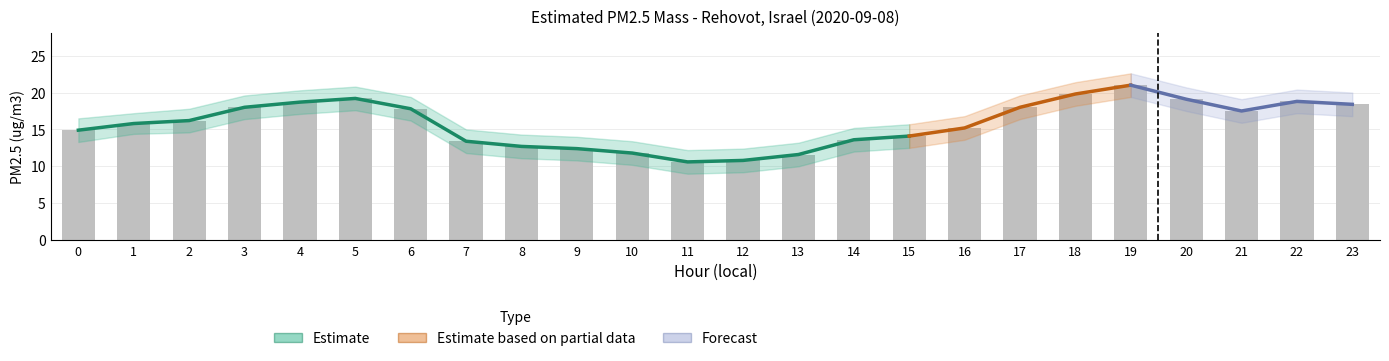

True or false: PM2.5 lower has a value of 9.2 at 12.

True